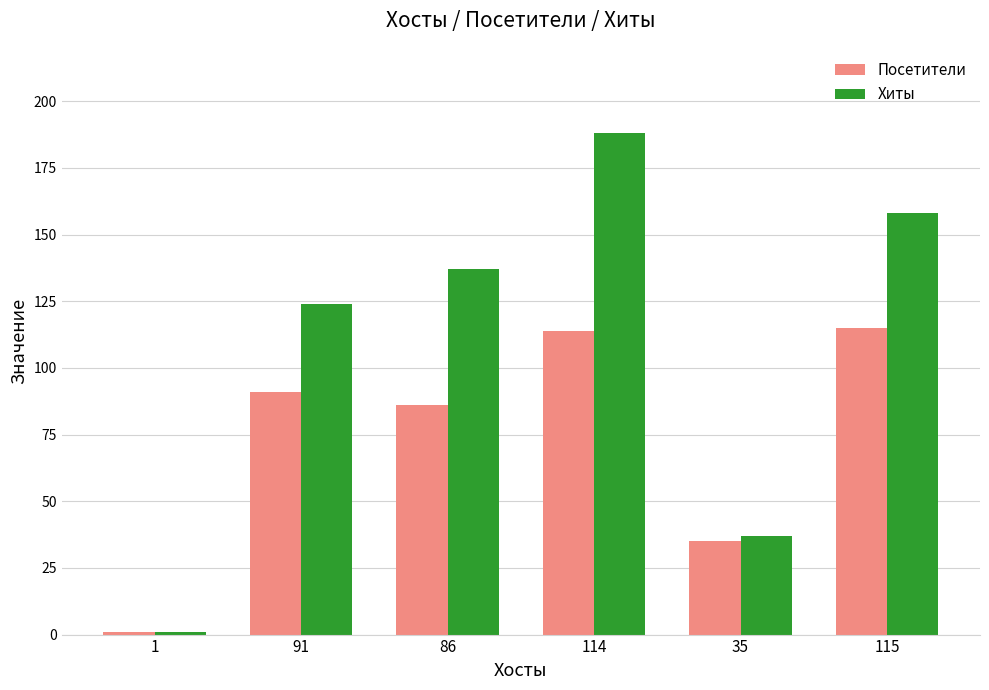

The Хиты series shows 124 at 91. True or false?

True